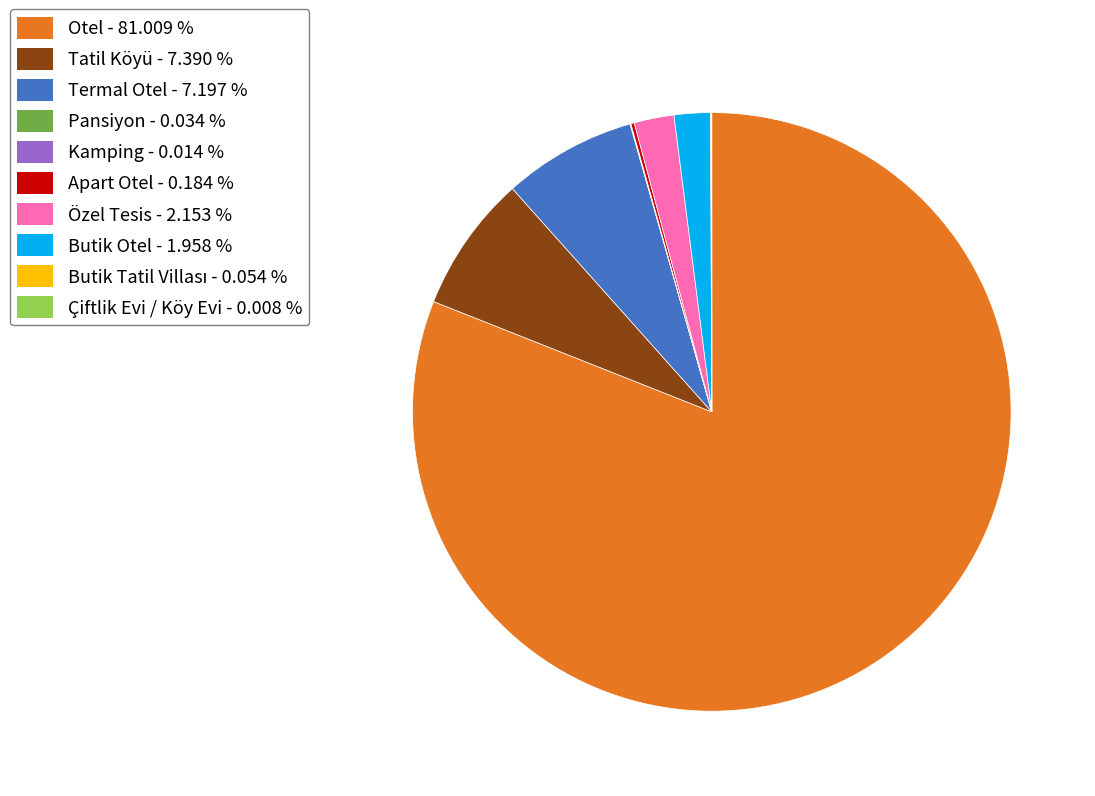

Does Otel represent more than half of the total?

Yes